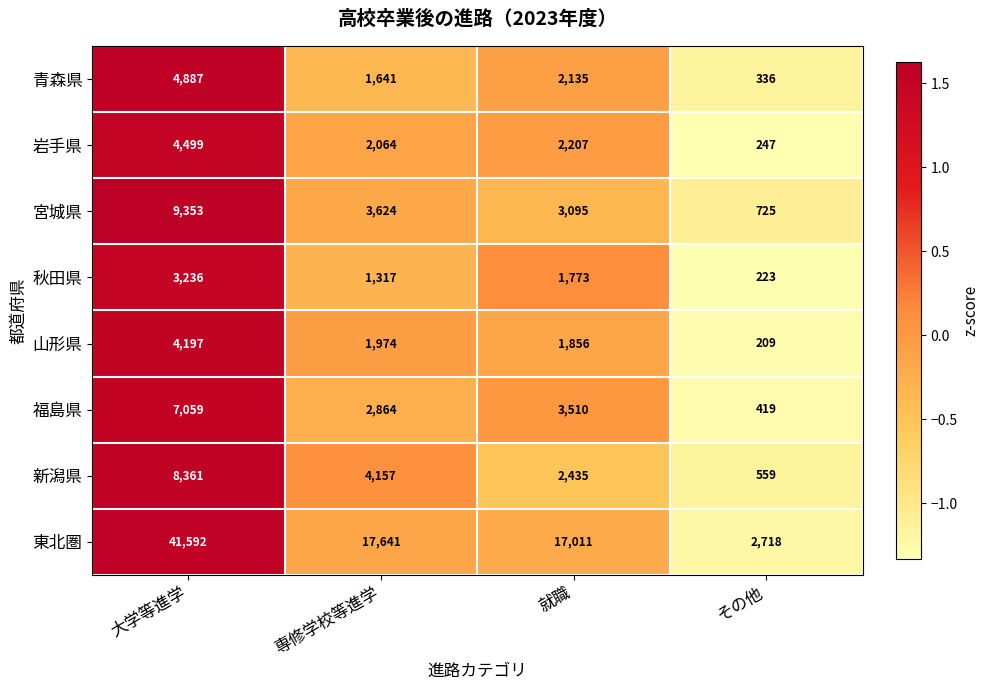

What is the difference between the maximum and second lowest values in the 東北圏 series?

24581